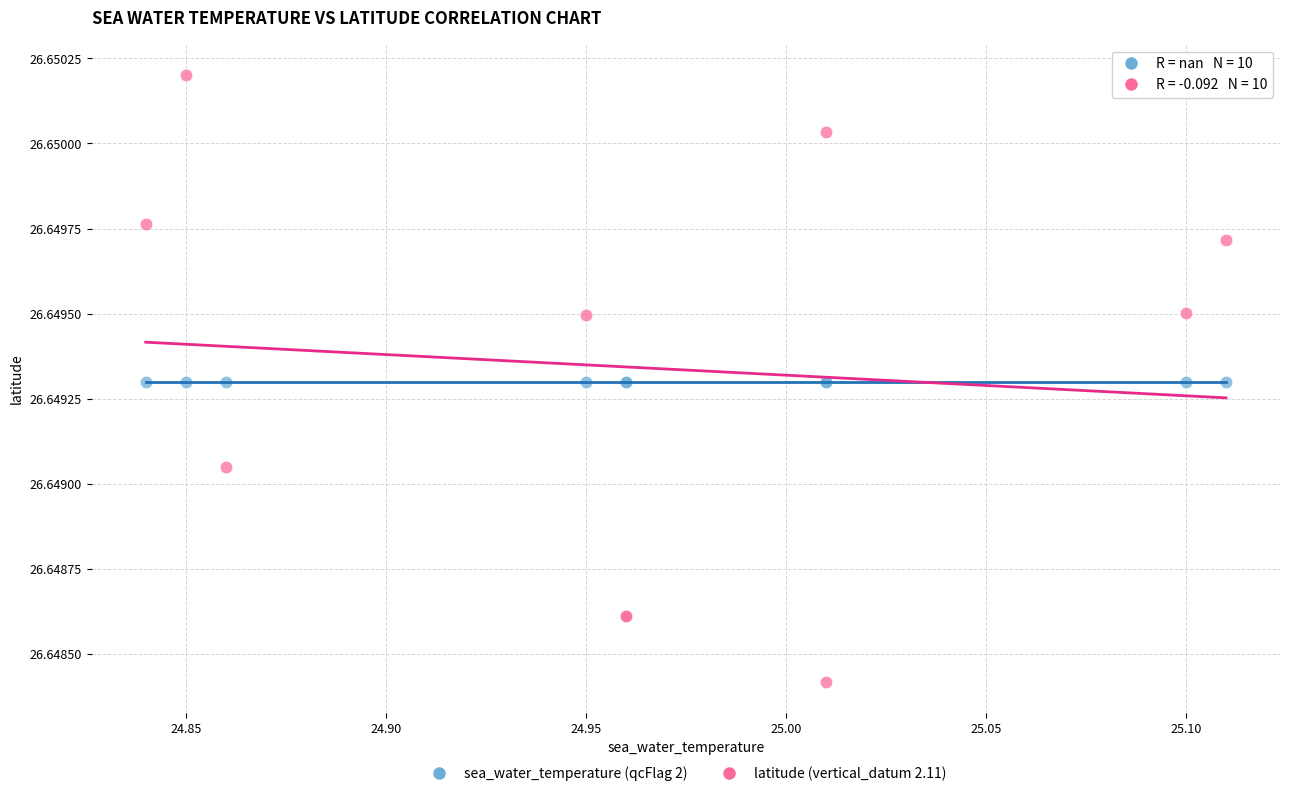

Which series contains the lowest Y value?

latitude (vertical_datum 2.11)